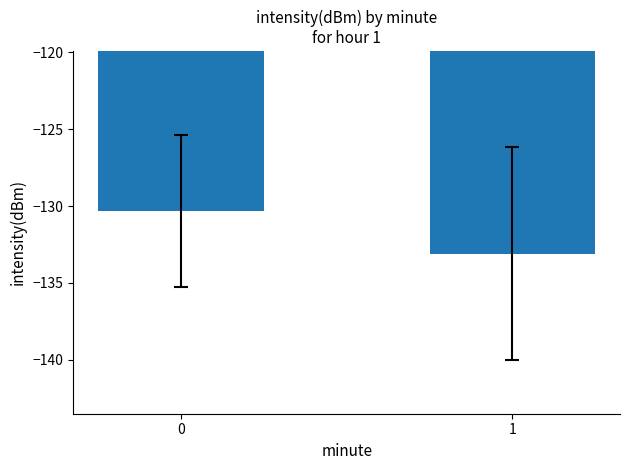

What is the maximum value shown in the chart?

-130.3